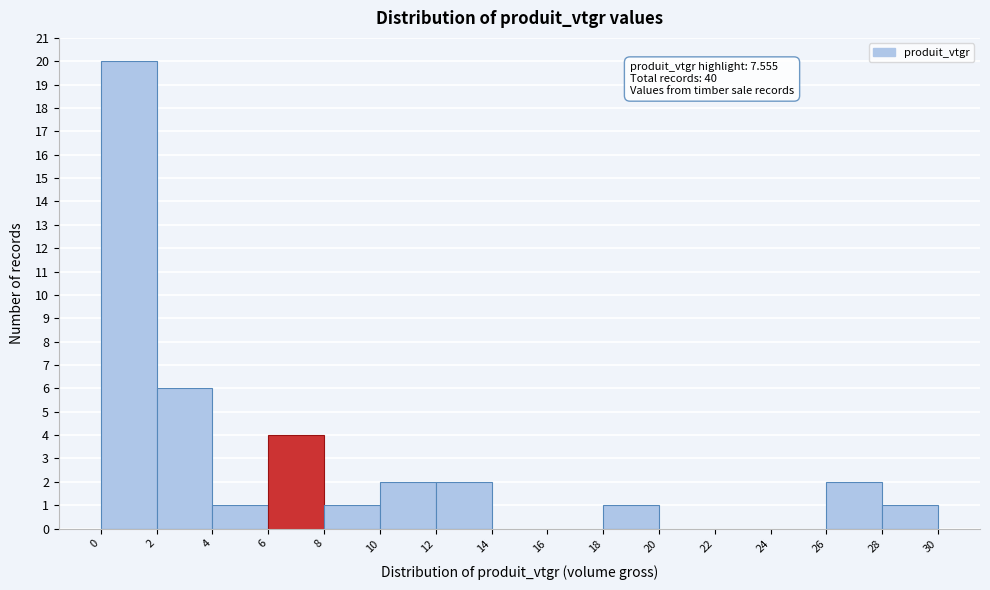

Which range on the x-axis has the tallest bar?

0 to 2